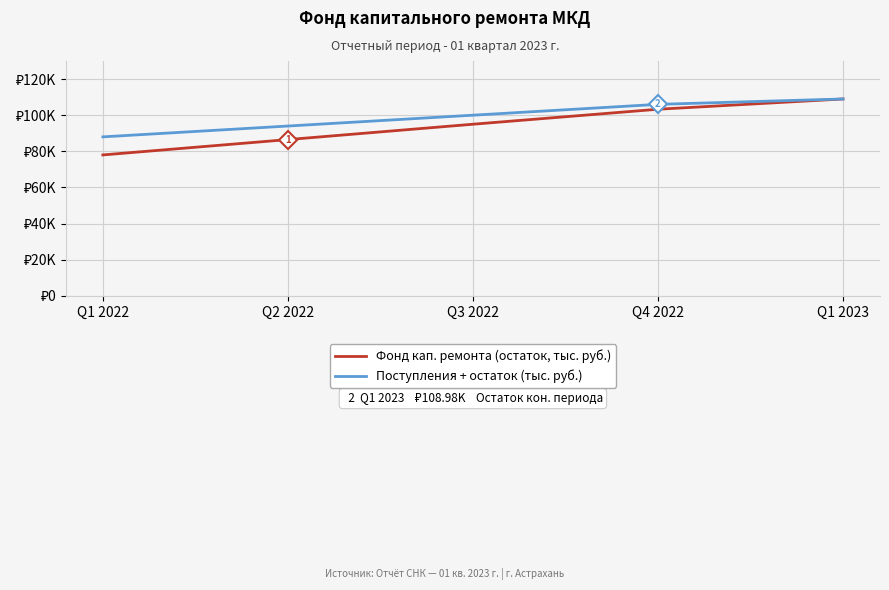

What is the difference between the second highest and minimum values in the Фонд кап. ремонта (остаток, тыс. руб.) series?

25.3